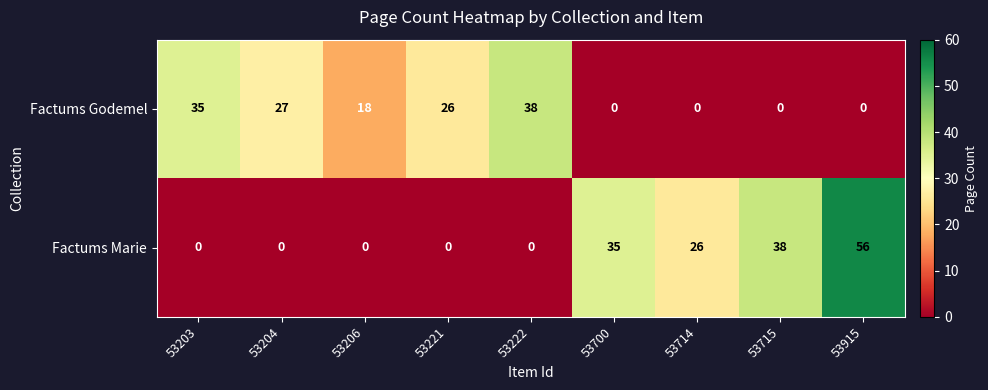

At which category is the sum across all series the highest?

53915